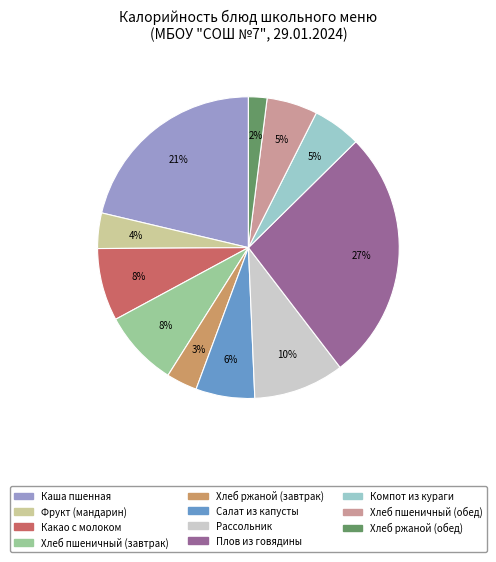

Combined, do Салат из капусты and Хлеб пшеничный (обед) account for over 50%?

No